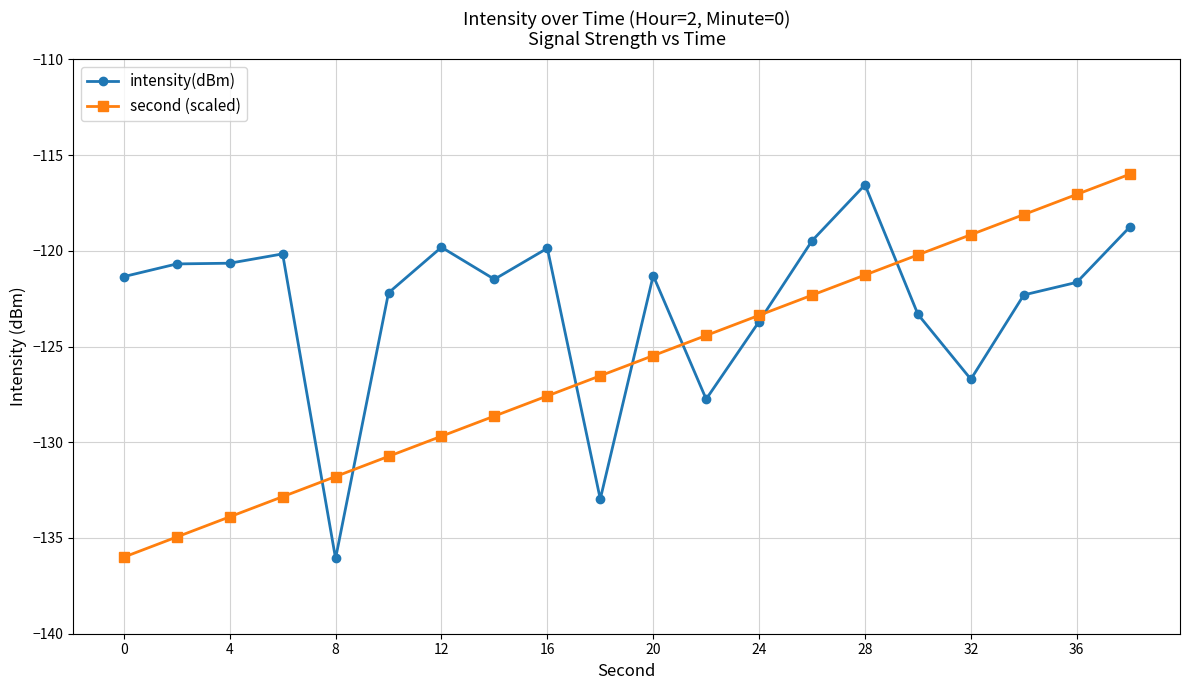

True or false: intensity(dBm) has more than 0 interior local peaks.

True